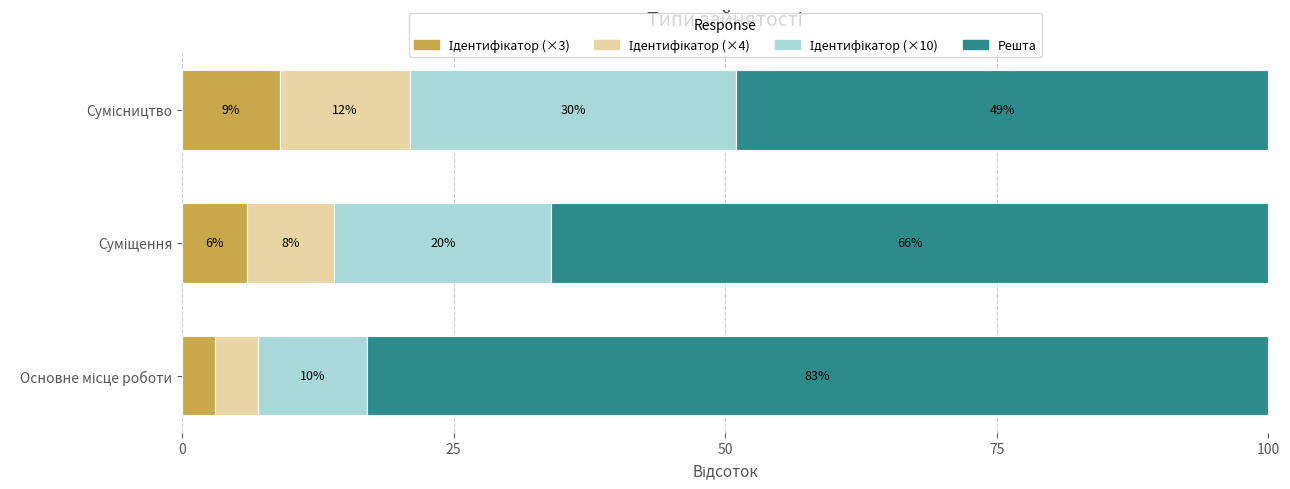

What is the sum of all Ідентифікатор (×3) values?

18